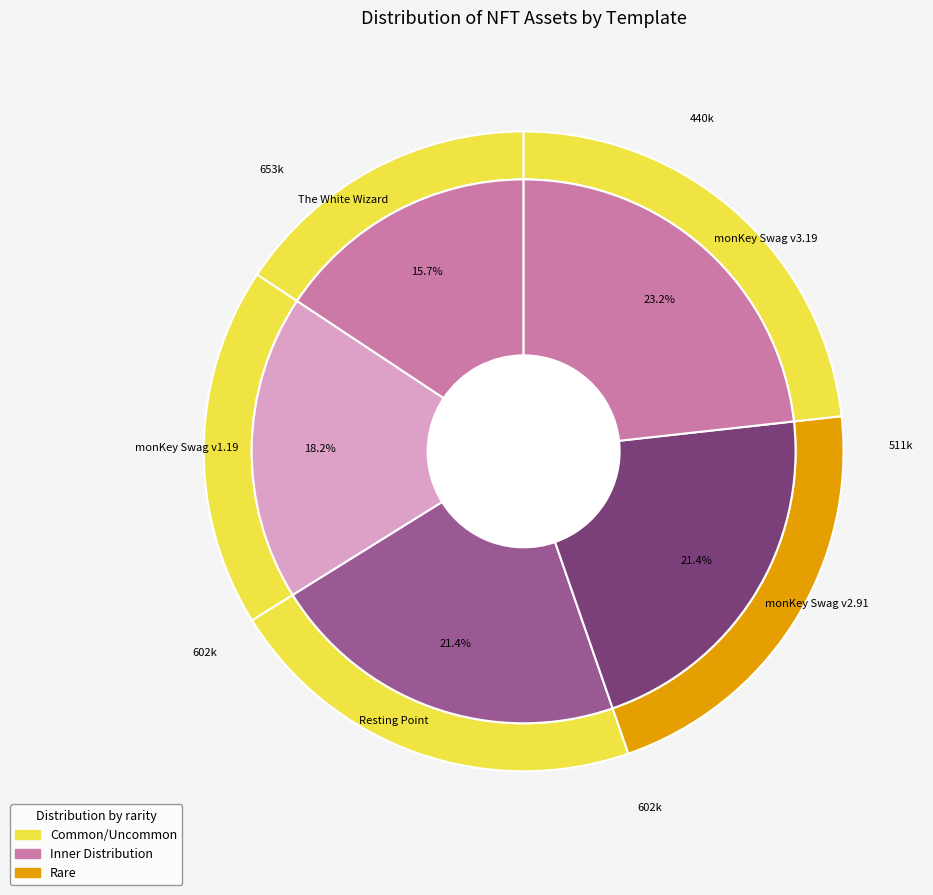

Rank the categories by value from highest to lowest.

monKey Swag v3.19, monKey Swag v2.91, Resting Point, monKey Swag v1.19, The White Wizard